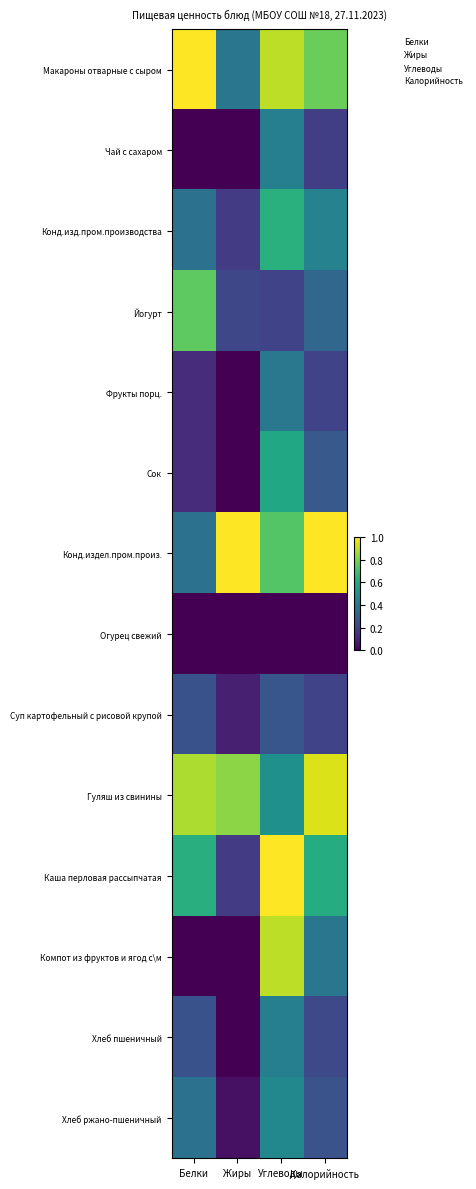

Reading left to right, list all the values displayed in this chart.

Макароны отварные с сыром: Белки=1.0	Жиры=0.4	Углеводы=0.9	Калорийность=0.8
Чай с сахаром: Белки=0.0	Жиры=0.0	Углеводы=0.4	Калорийность=0.2
Конд.изд.пром.производства: Белки=0.4	Жиры=0.2	Углеводы=0.6	Калорийность=0.4
Йогурт: Белки=0.8	Жиры=0.2	Углеводы=0.2	Калорийность=0.3
Фрукты порц.: Белки=0.1	Жиры=0.0	Углеводы=0.4	Калорийность=0.2
Сок: Белки=0.1	Жиры=0.0	Углеводы=0.6	Калорийность=0.3
Конд.издел.пром.произ.: Белки=0.4	Жиры=1.0	Углеводы=0.7	Калорийность=1.0
Огурец свежий: Белки=0.0	Жиры=0.0	Углеводы=0.0	Калорийность=0.0
Суп картофельный с рисовой крупой: Белки=0.2	Жиры=0.1	Углеводы=0.3	Калорийность=0.2
Гуляш из свинины: Белки=0.9	Жиры=0.8	Углеводы=0.5	Калорийность=0.9
Каша перловая рассыпчатая: Белки=0.6	Жиры=0.2	Углеводы=1.0	Калорийность=0.6
Компот из фруктов и ягод с\м: Белки=0.0	Жиры=0.0	Углеводы=0.9	Калорийность=0.4
Хлеб пшеничный: Белки=0.2	Жиры=0.0	Углеводы=0.4	Калорийность=0.2
Хлеб ржано-пшеничный: Белки=0.4	Жиры=0.0	Углеводы=0.5	Калорийность=0.3